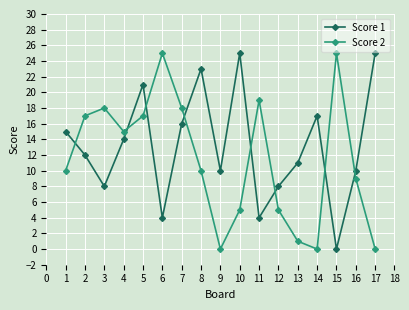

True or false: Score 1 and Score 2 cross at least once.

True